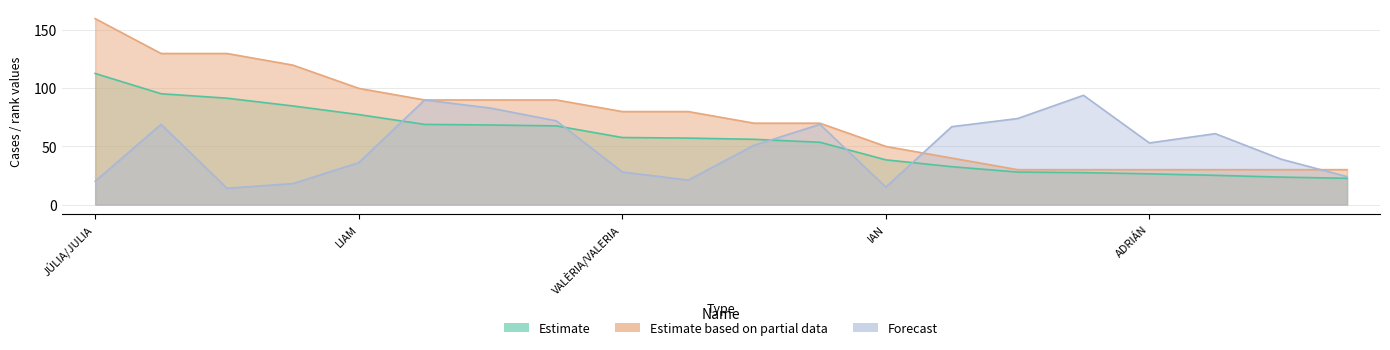

How many categories are shown in the chart?

20